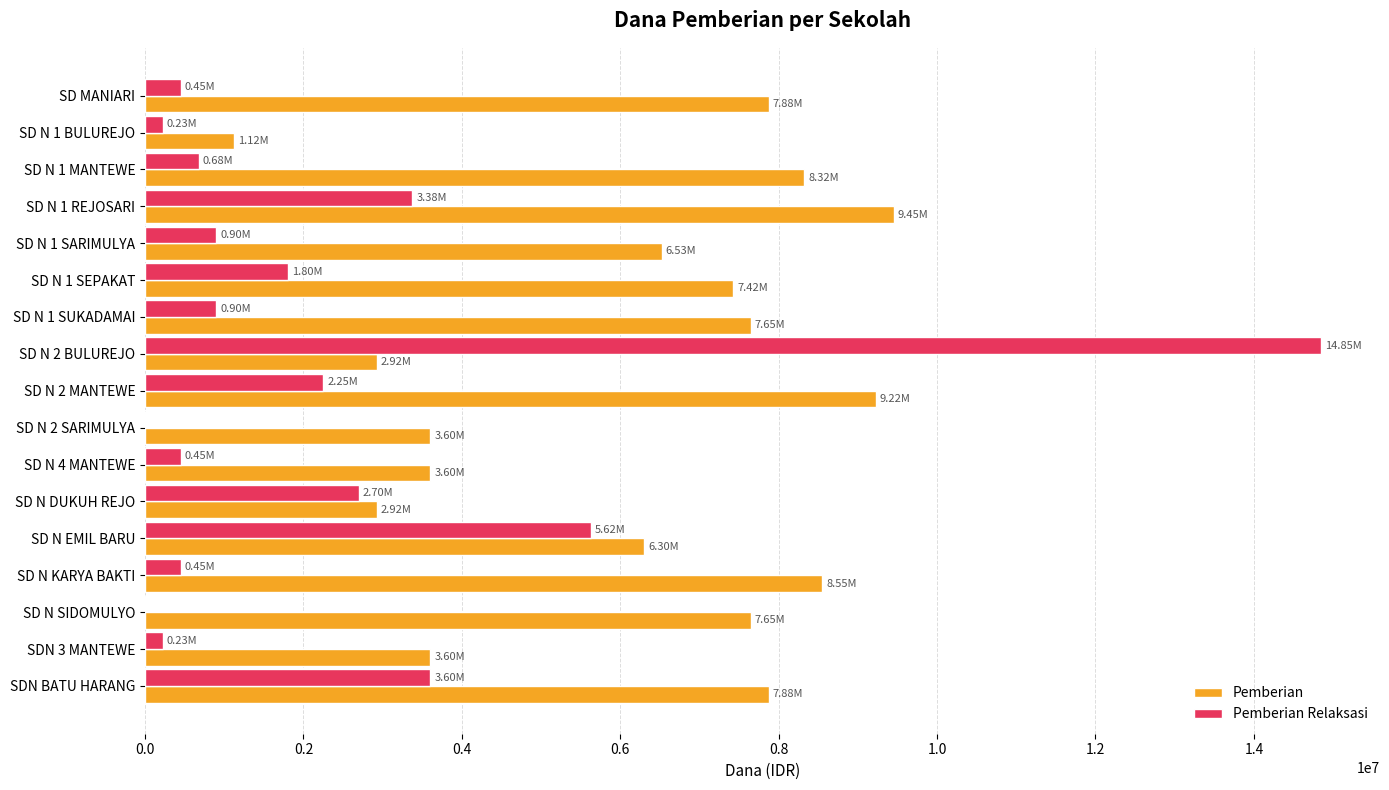

Where is Pemberian nearest to the value 5287500?

SD N EMIL BARU